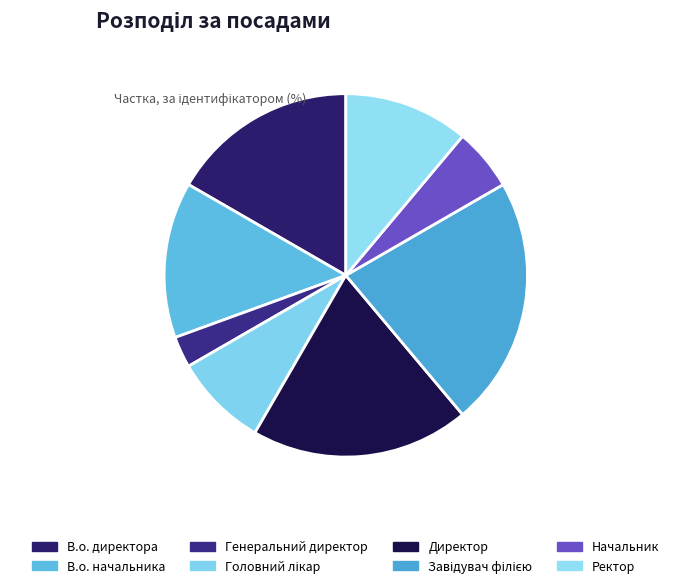

Which category has the smallest portion of the pie?

Генеральний директор